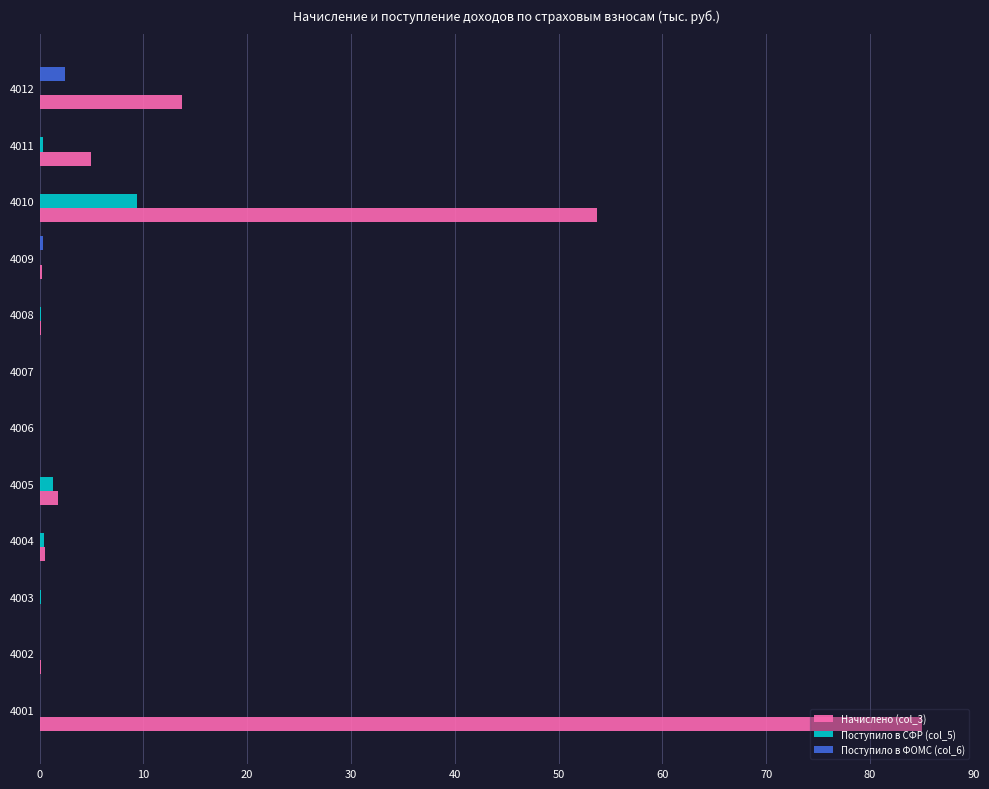

What are all the series names shown in the legend?

Начислено (col_3), Поступило в СФР (col_5), Поступило в ФОМС (col_6)